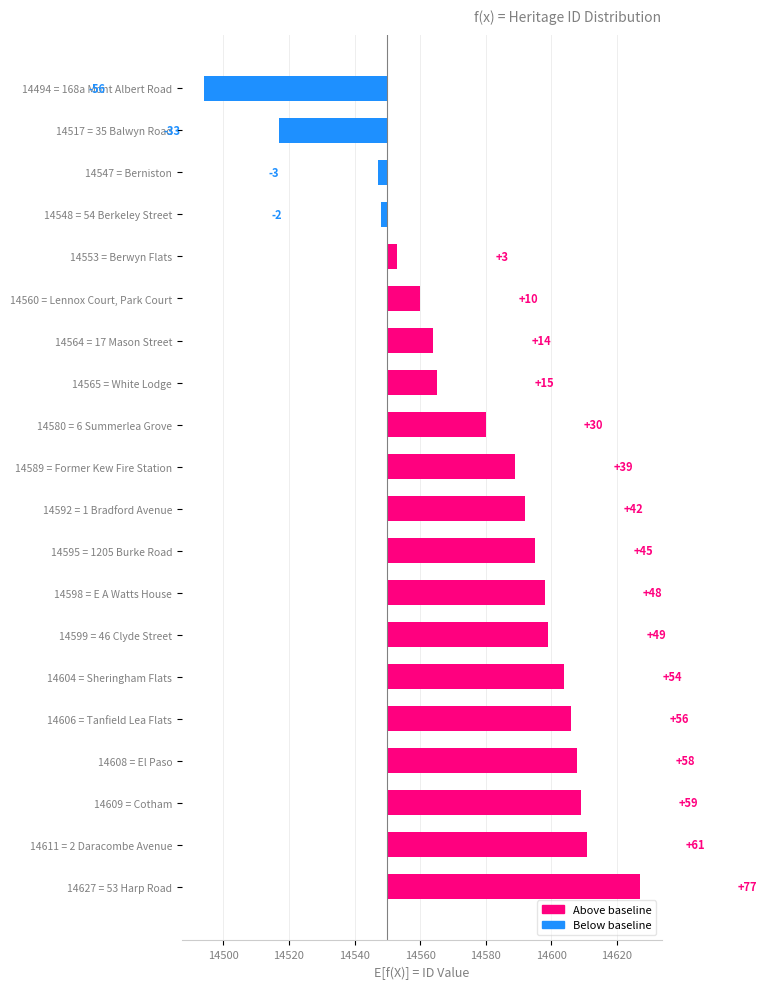

Between 14517 = 35 Balwyn Road and 14592 = 1 Bradford Avenue, which is larger?

14592 = 1 Bradford Avenue